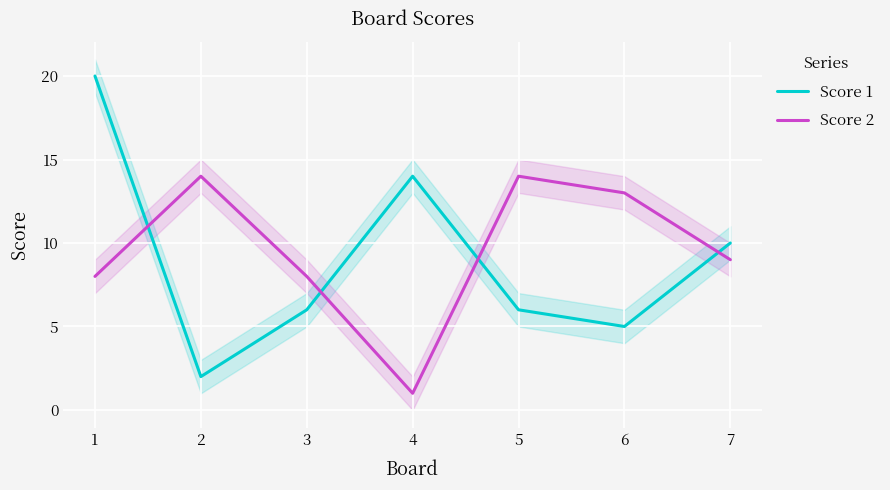

What is the maximum value shown in the chart?

20